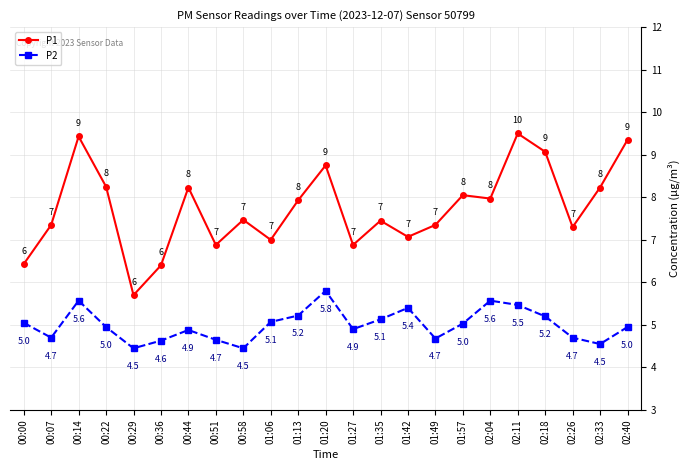

What is the approximate value of P2 at 01:42?

5.4